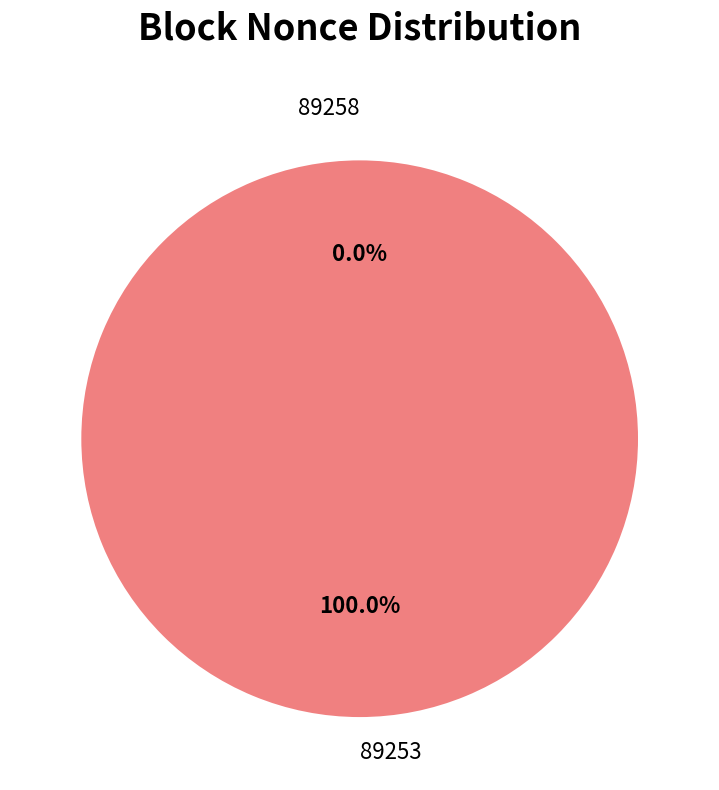

To the nearest percent, what is the difference between the 89253 and 89258 slice percentages?

100%